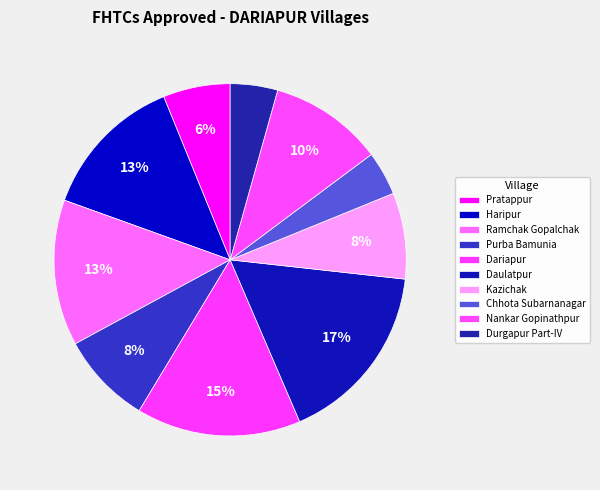

The Nankar Gopinathpur slice represents 5% of the pie. True or false?

False